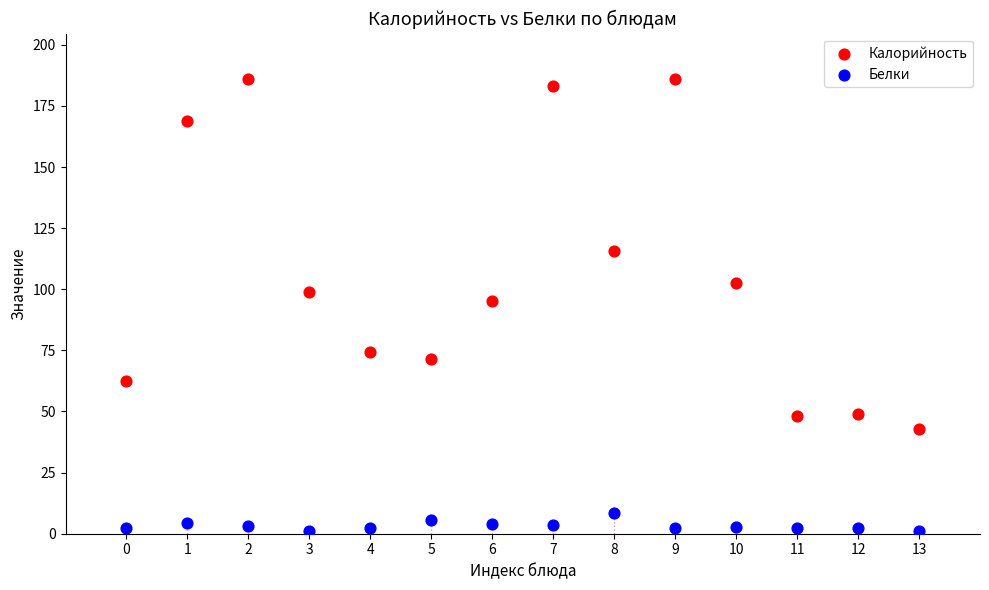

Which series has the largest Y range (max minus min)?

Калорийность